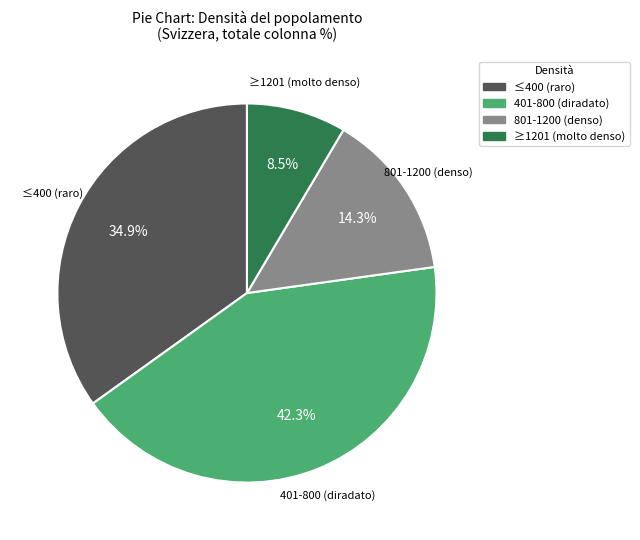

What is the smallest slice in the pie chart?

≥1201 (molto denso)